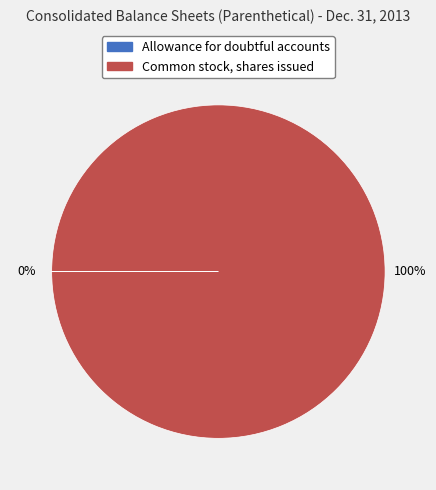

True or false: Common stock, shares issued accounts for 100% of the total.

True